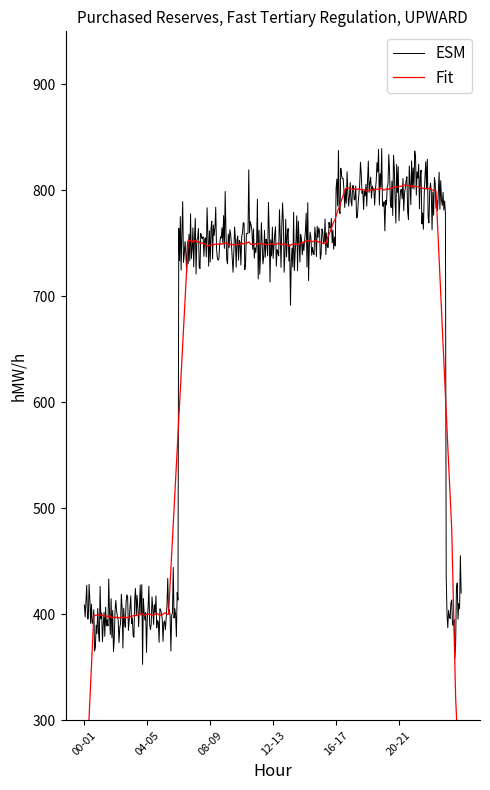

What is the difference between the ESM values at 14-15 and 23-24?

350